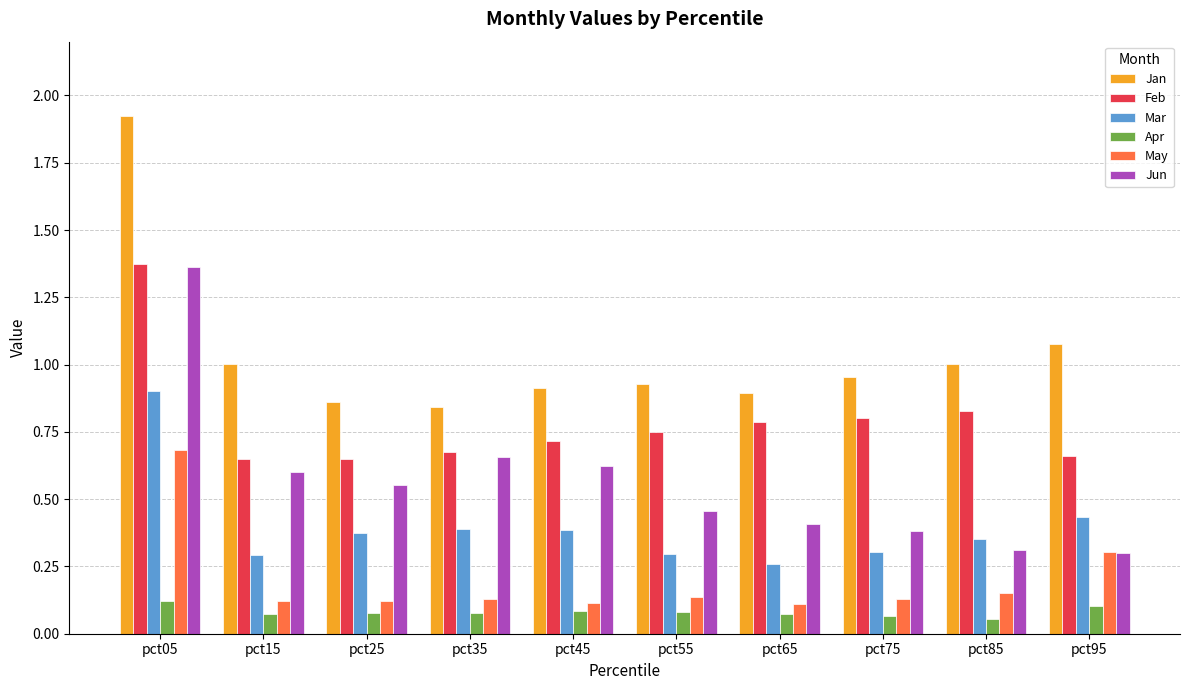

Which label corresponds to the largest value in the chart?

pct05